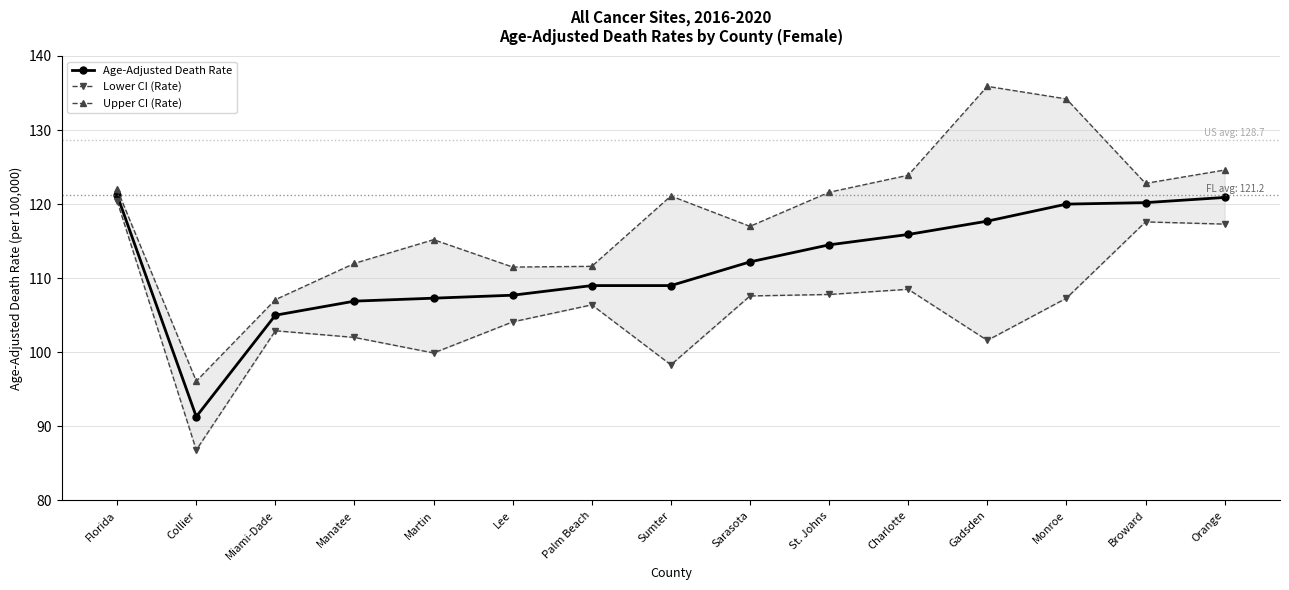

At which category does Lower CI (Rate) reach its first local peak?

Miami-Dade